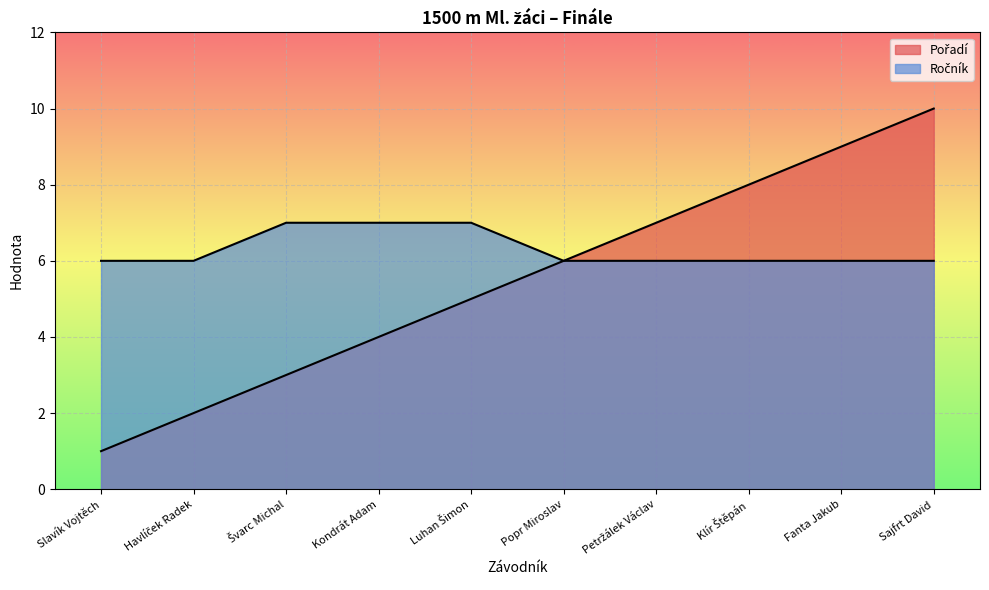

What is the sum of the Pořadí values at Slavík Vojtěch and Švarc Michal?

4